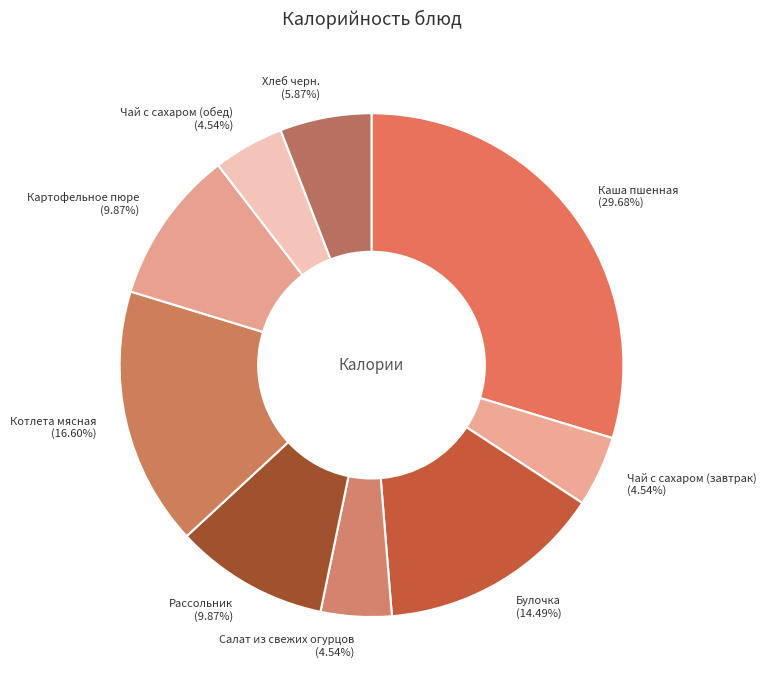

Is there any slice that represents more than half of the pie?

No